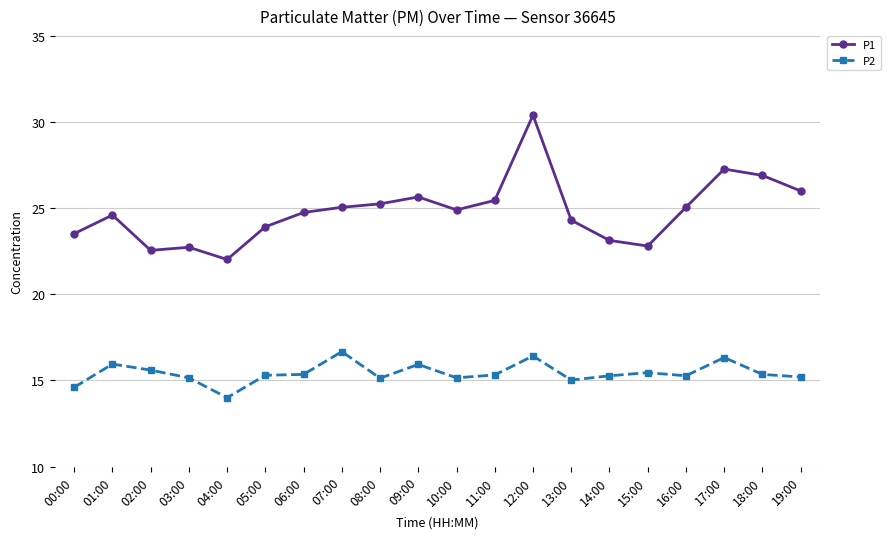

Rank the series by their average value, from lowest to highest.

P2, P1